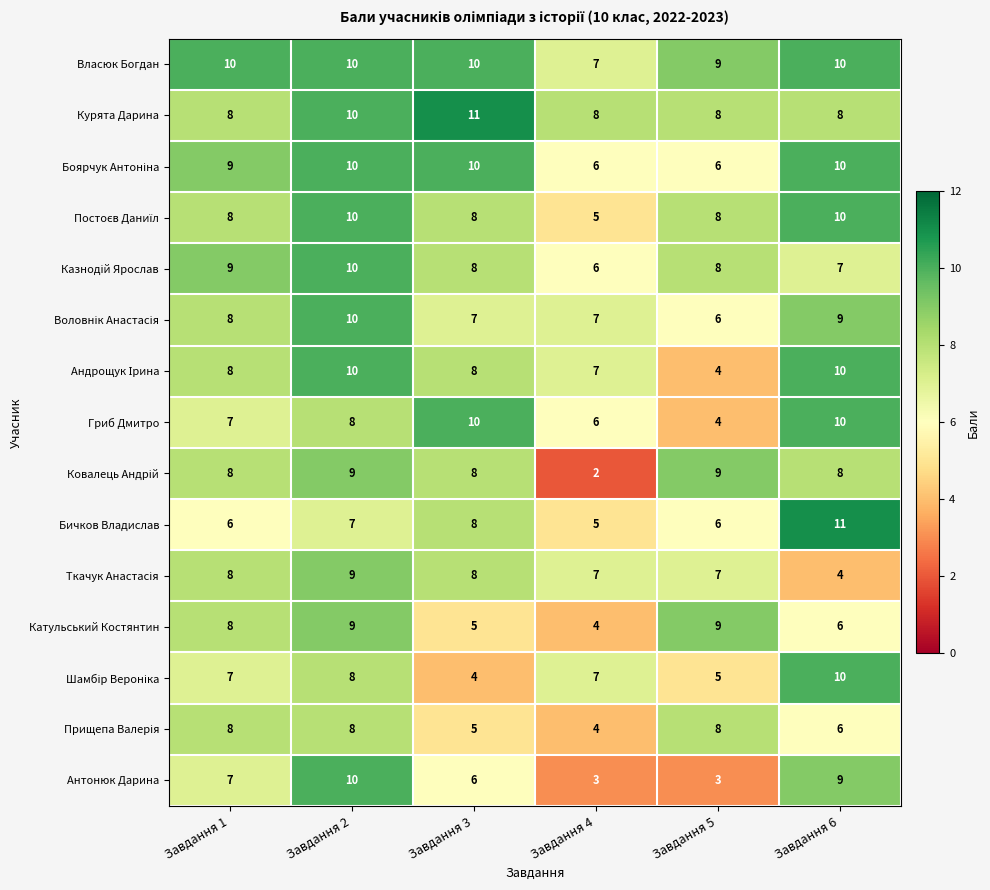

What is the total value across all series at Завдання 2?

138